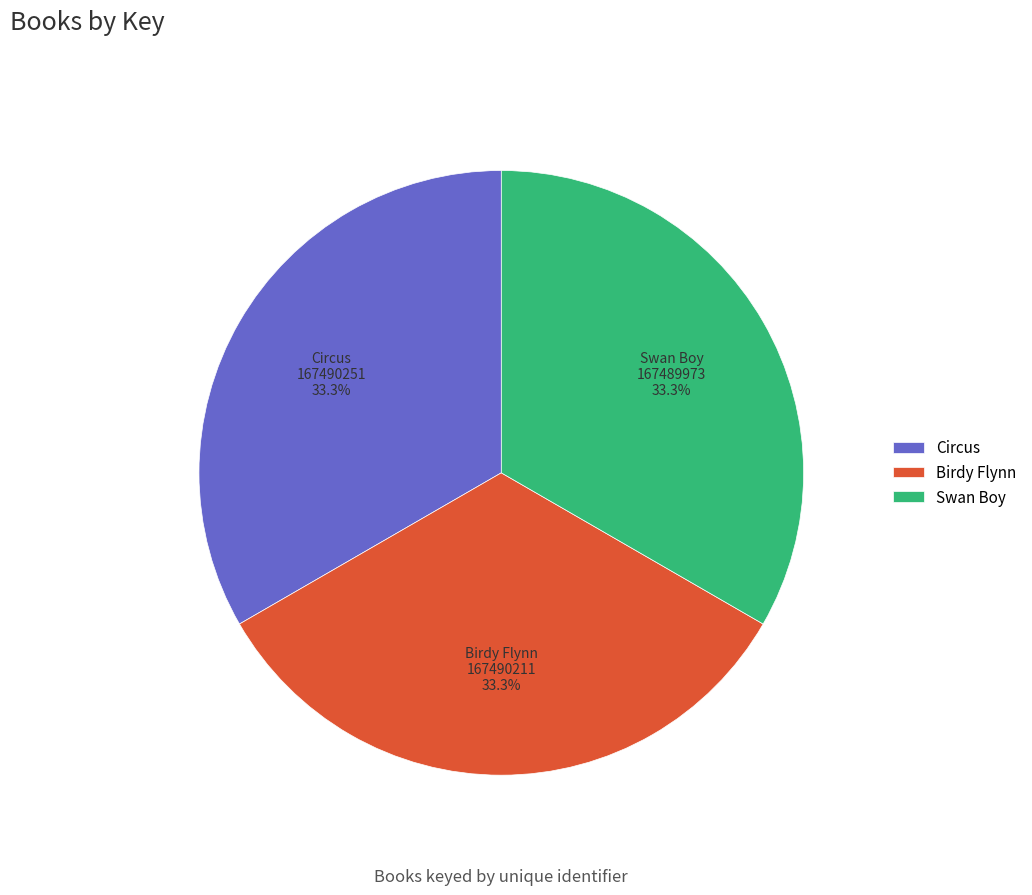

How many slices are in this pie chart?

3